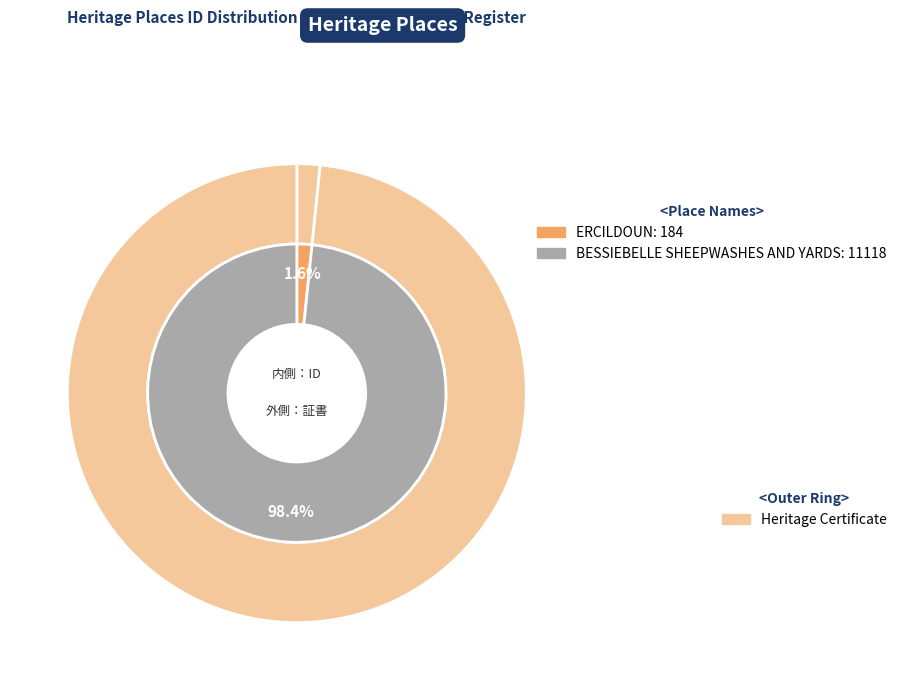

How many segments does this pie chart have?

2